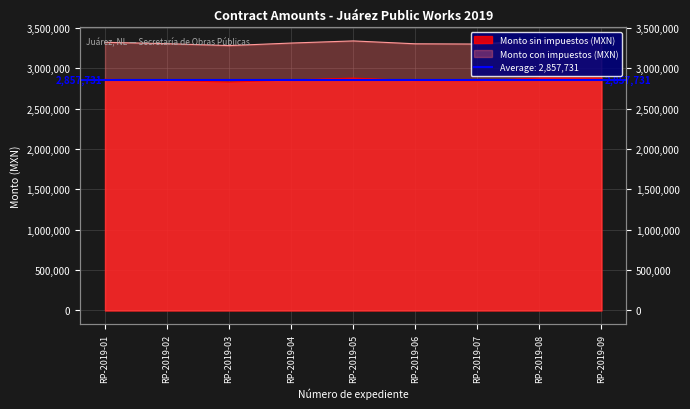

Which series has the largest range (max minus min)?

Monto con impuestos (MXN)